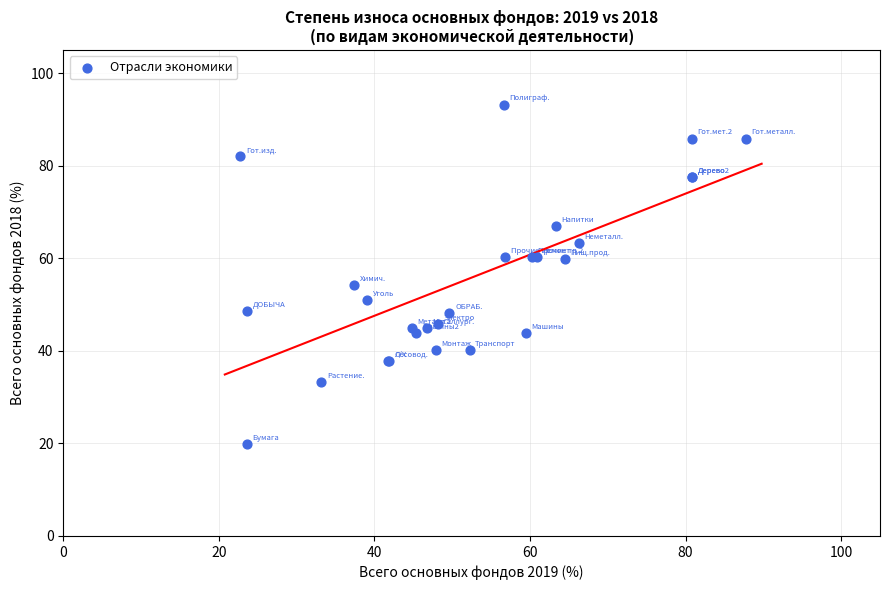

What Y value in the scatter plot is closest to 56?

54.2